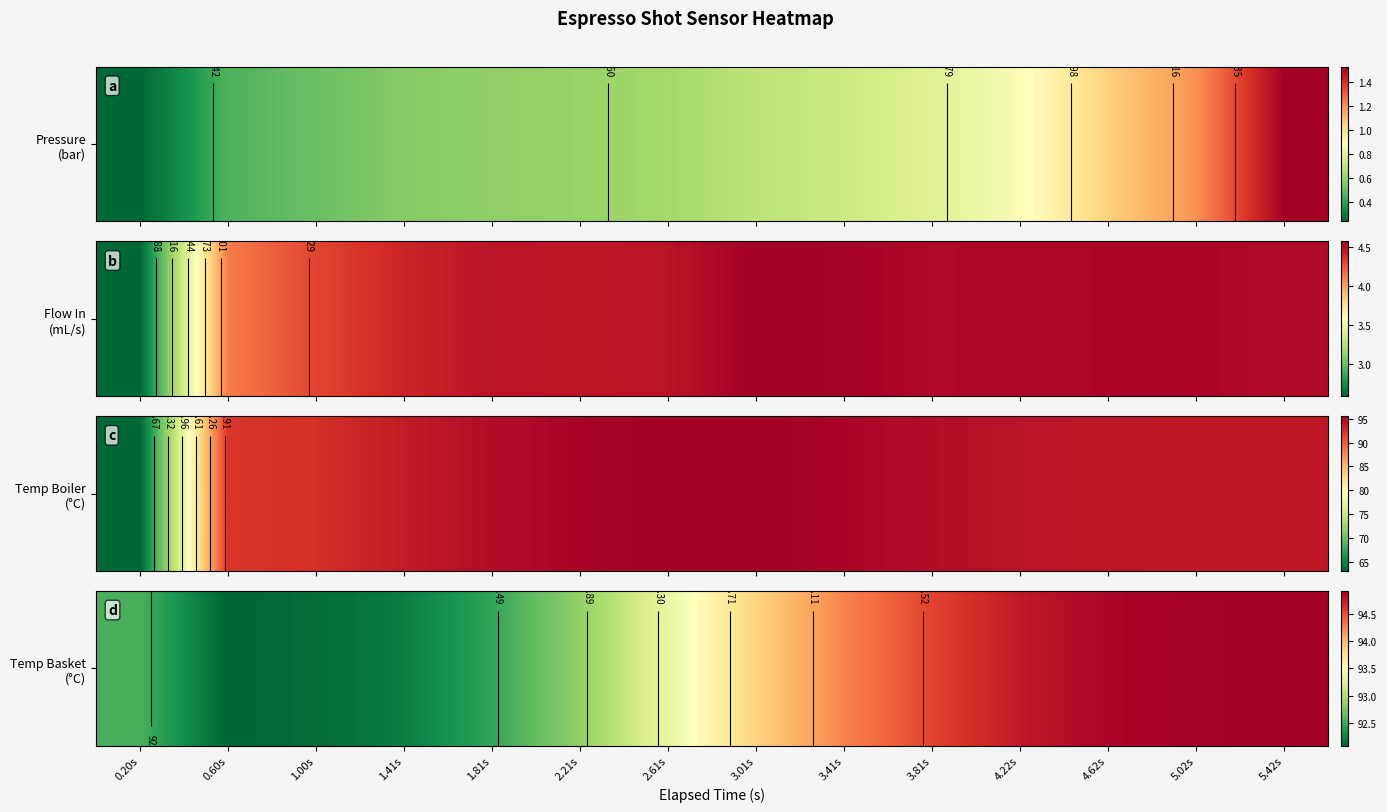

Is it true that the value at 0.20s is 92.5?

True